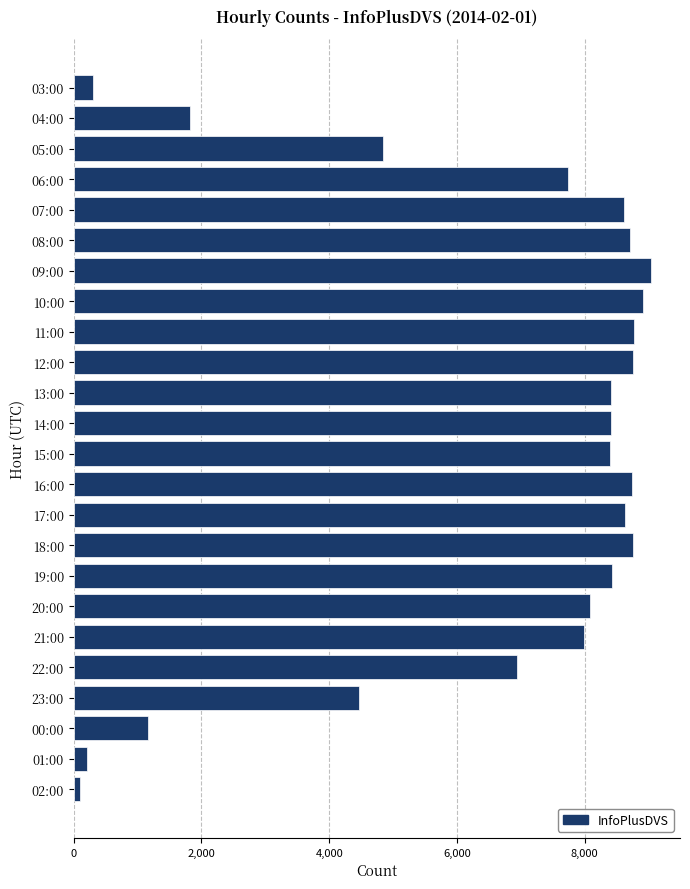

What is the smallest value displayed?

98